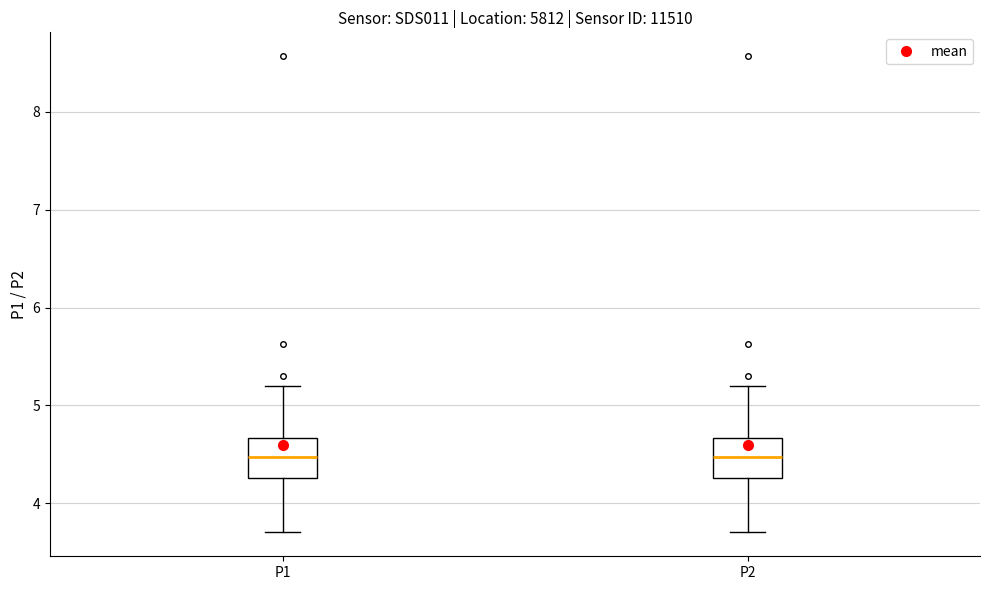

Where is the lower edge of the box for P1 on the y-axis? The values are not printed on the chart, so give them approximately, as read against the axis.

4.3